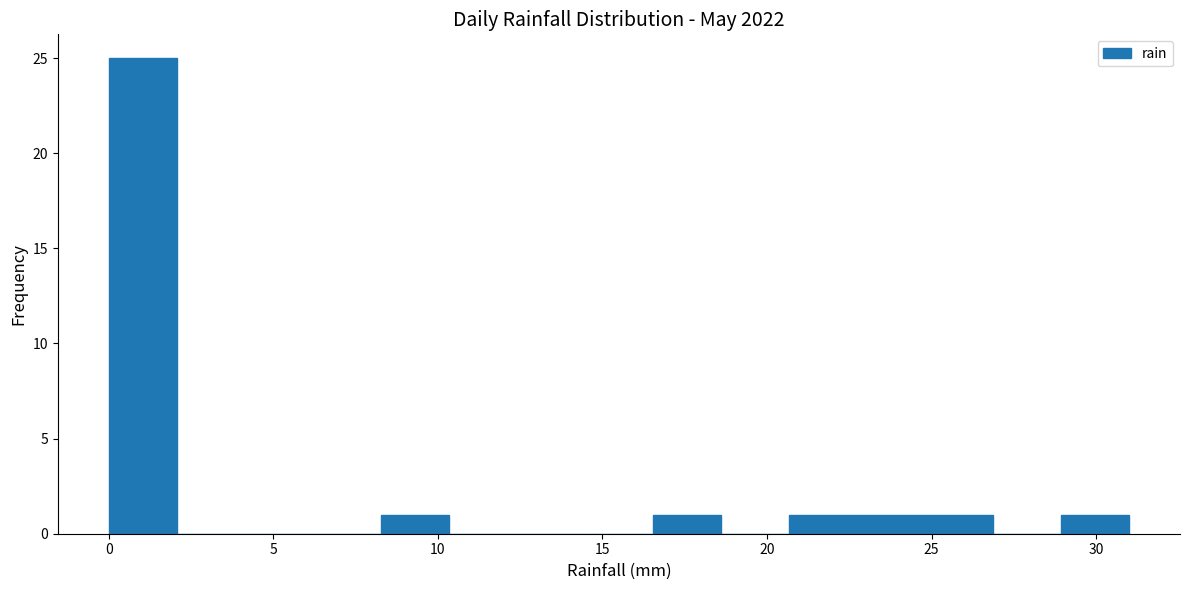

Which range on the x-axis has the tallest bar?

0.0 to 2.0